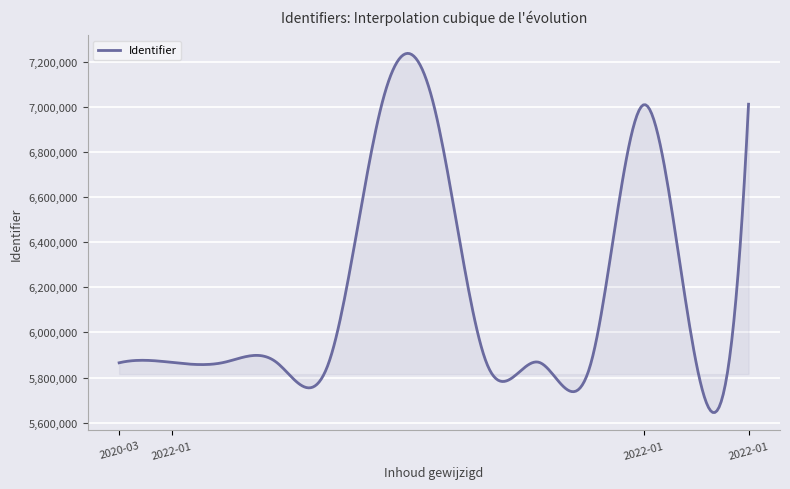

What is the difference between the maximum and minimum values?

1591017.8